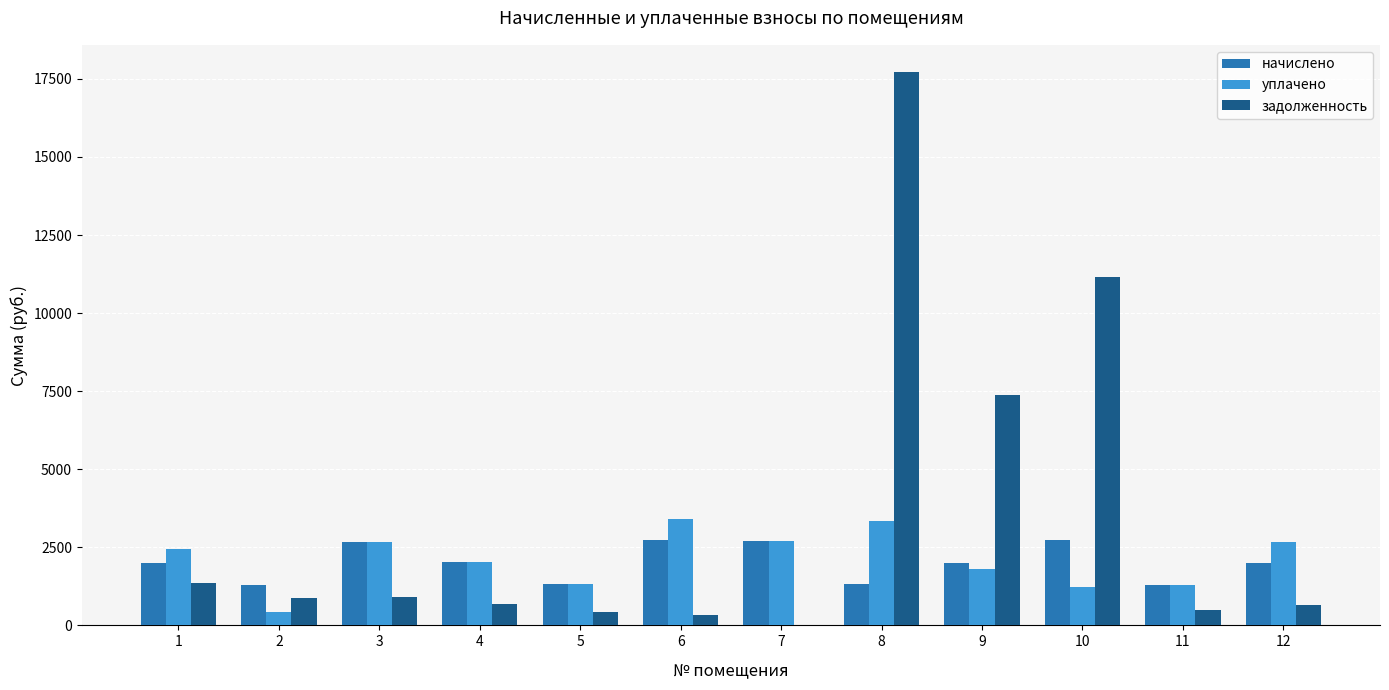

What is the maximum value for задолженность?

17704.2